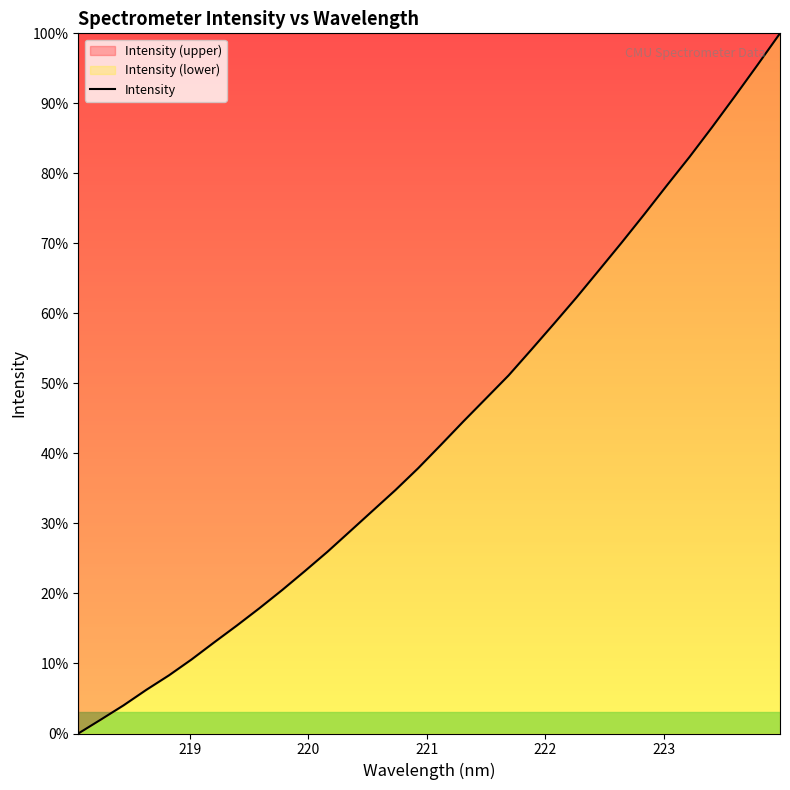

What is the difference between the maximum and minimum values?

100.0